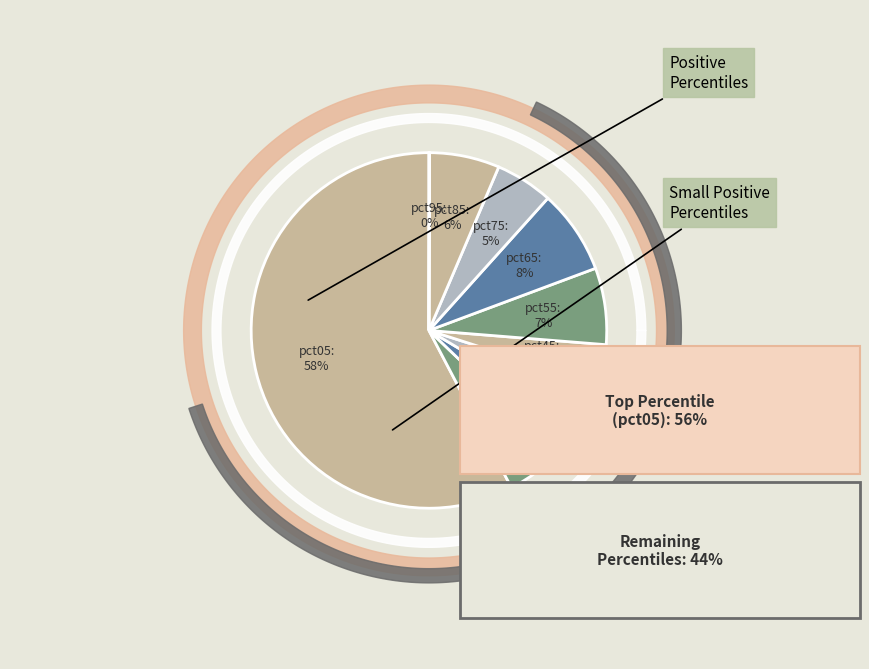

To the nearest percent, what is the difference between the largest and smallest slice percentages?

58%